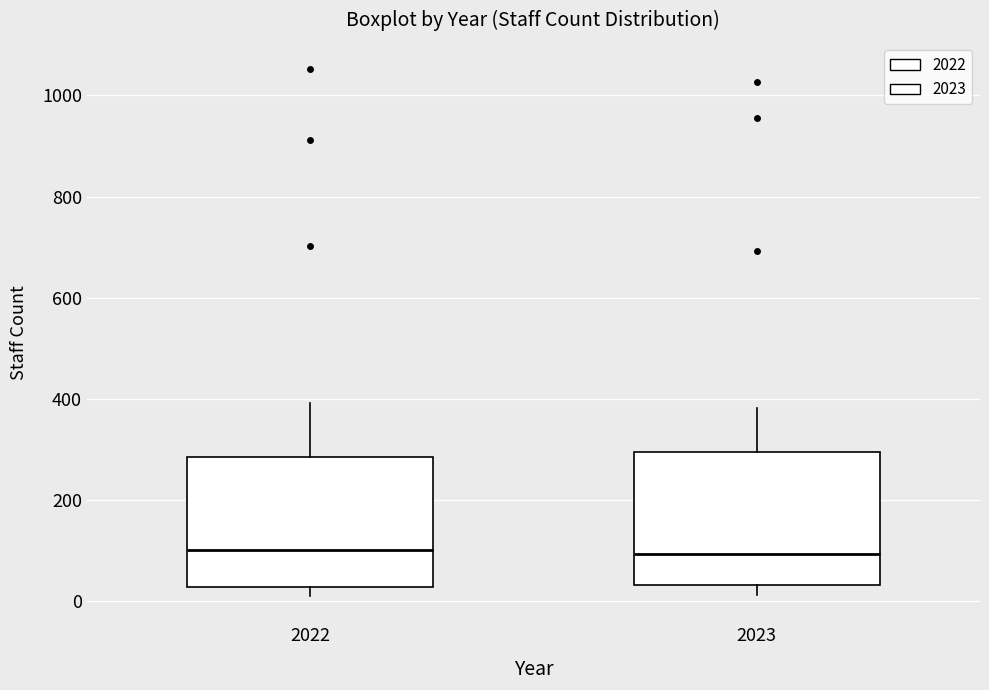

Where is the upper edge of the box at x = 2023 on the y-axis? The values are not printed on the chart, so give them approximately, as read against the axis.

300